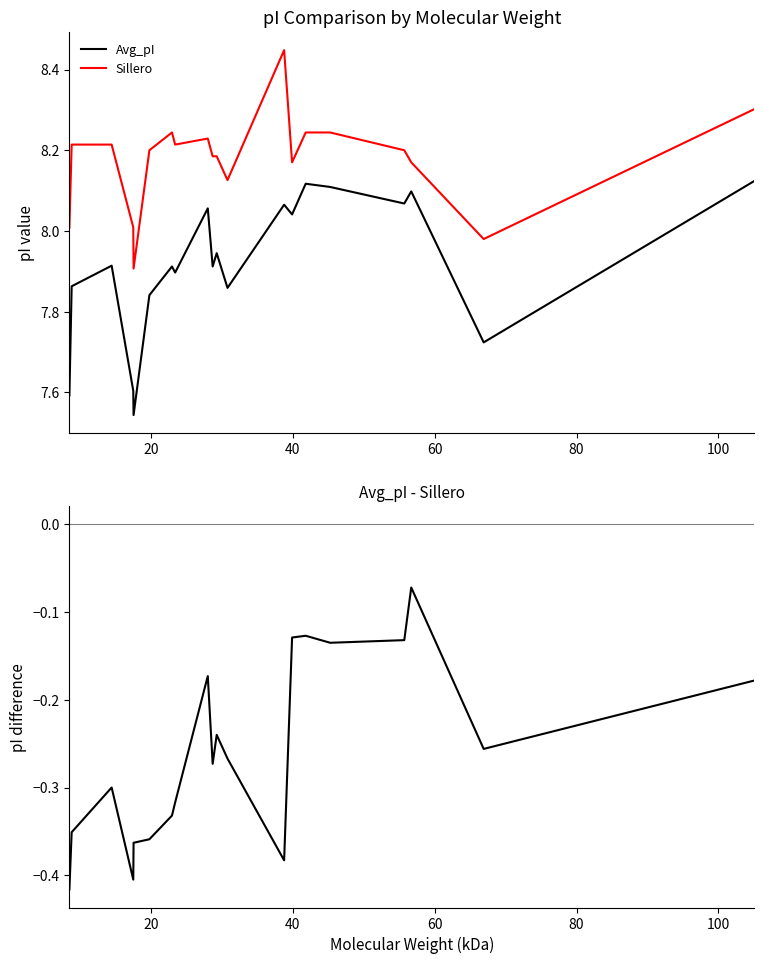

How many distinct data groups are displayed?

3